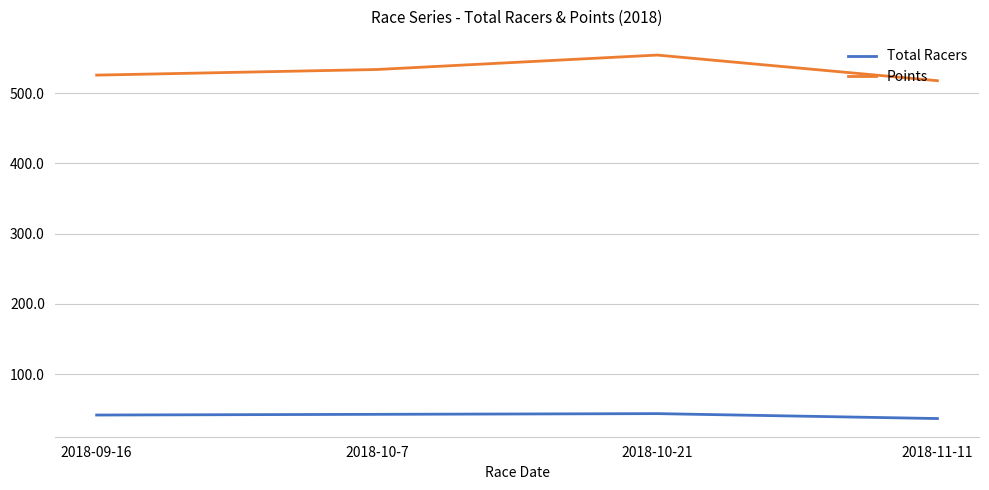

Does the chart have visible grid lines?

Yes